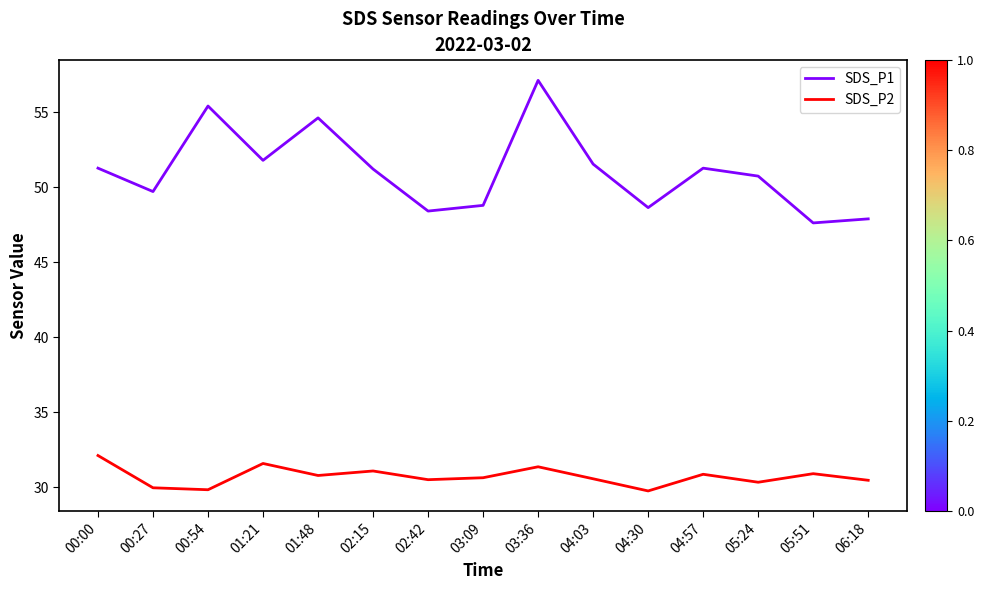

The value of SDS_P2 at 05:24 is 19.9. True or false?

False